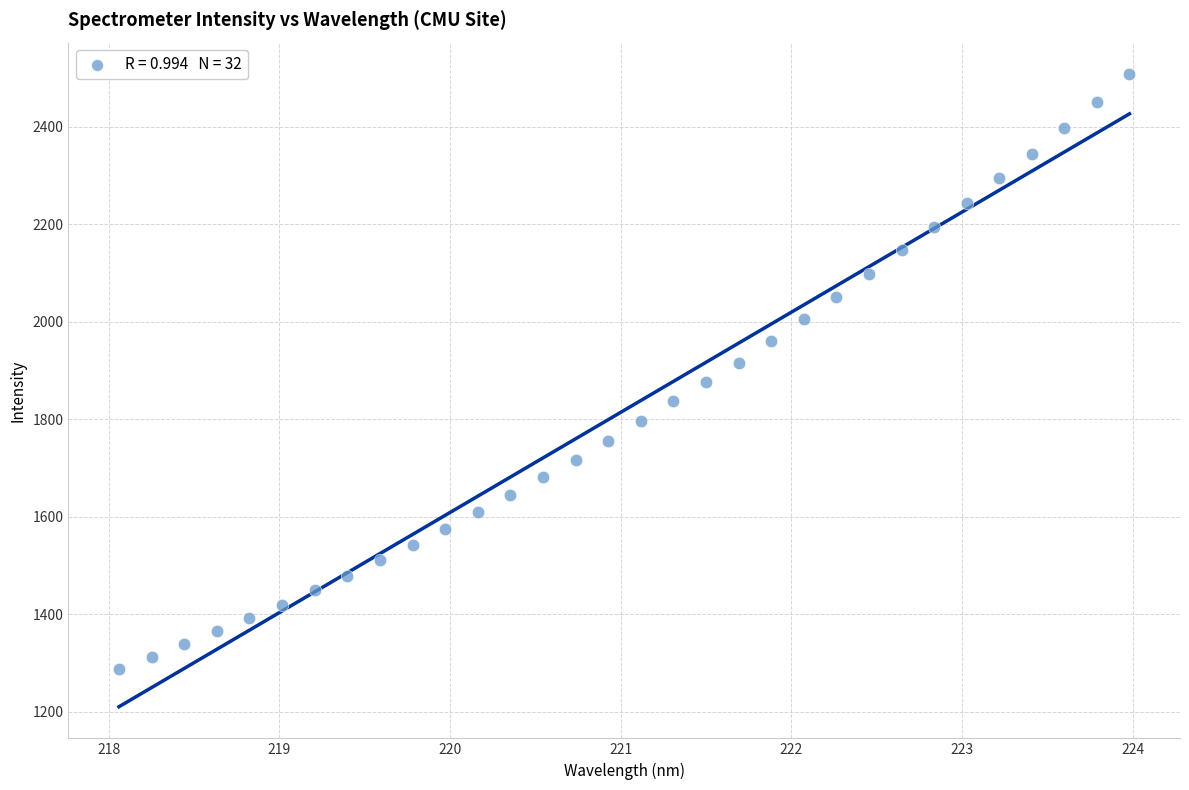

What is the range of Y values (max minus min)?

1219.3